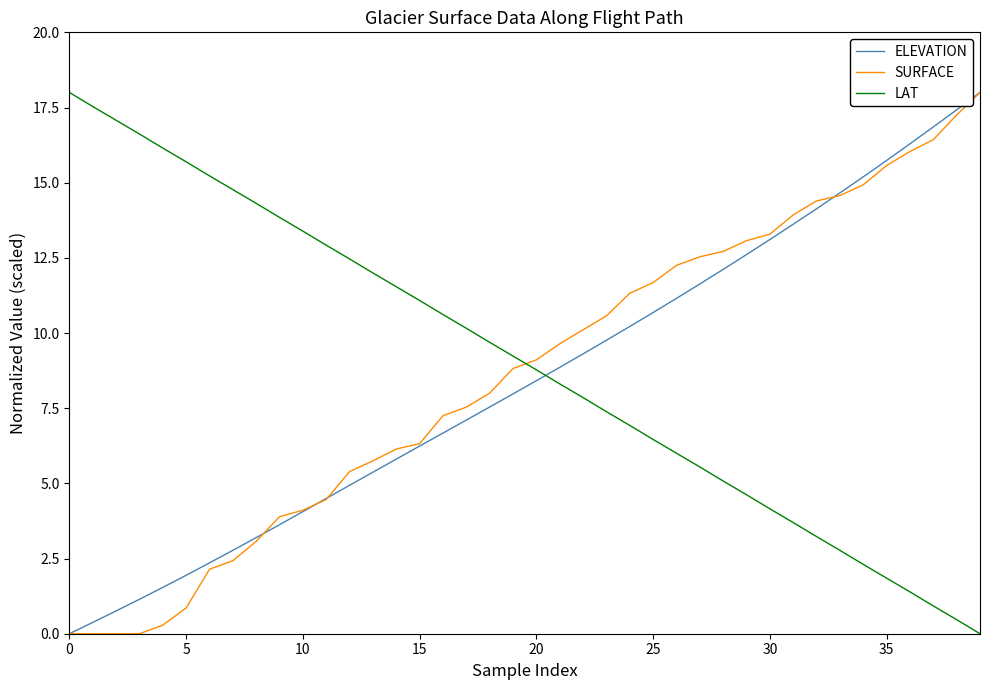

What is the average value of the LAT series?

9.0